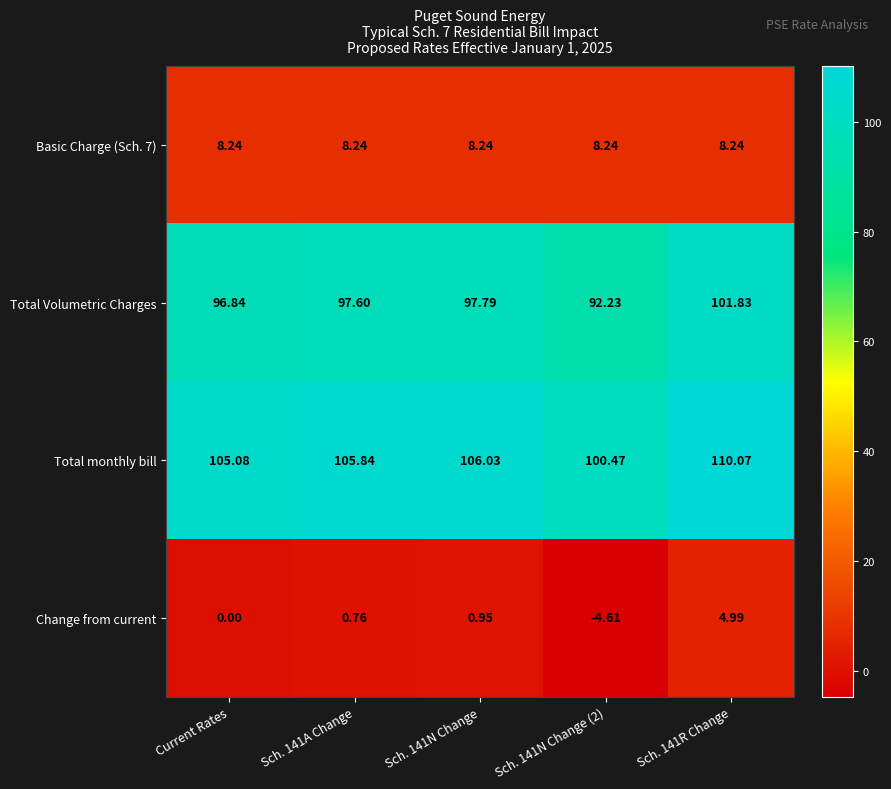

Which series has the largest total across all categories?

Total monthly bill